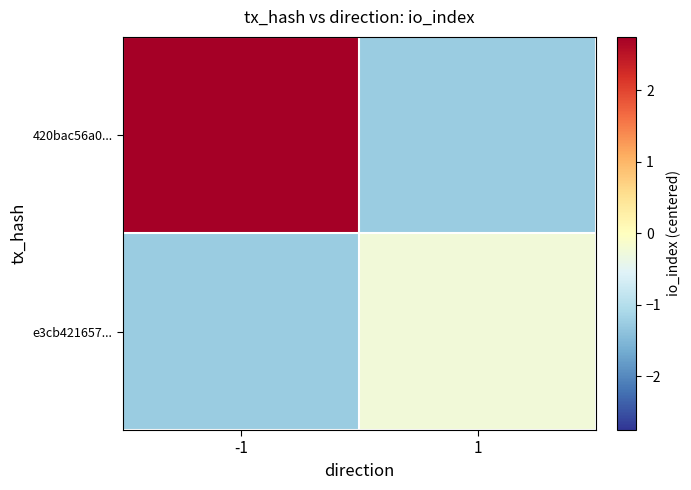

Reading left to right, transcribe all the data shown in this chart.

420bac56a0...: -1=2.8	1=-1.2
e3cb421657...: -1=-1.2	1=-0.2